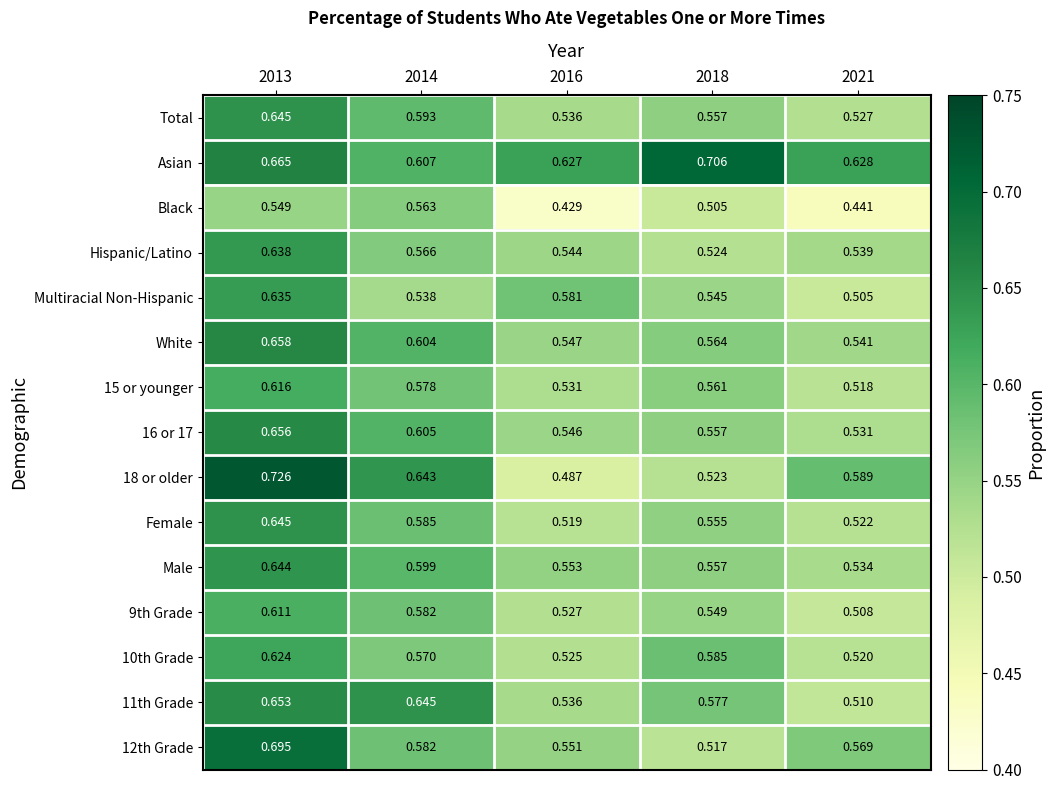

Is the value of White at 2013 greater than the value of Asian at 2014?

Yes